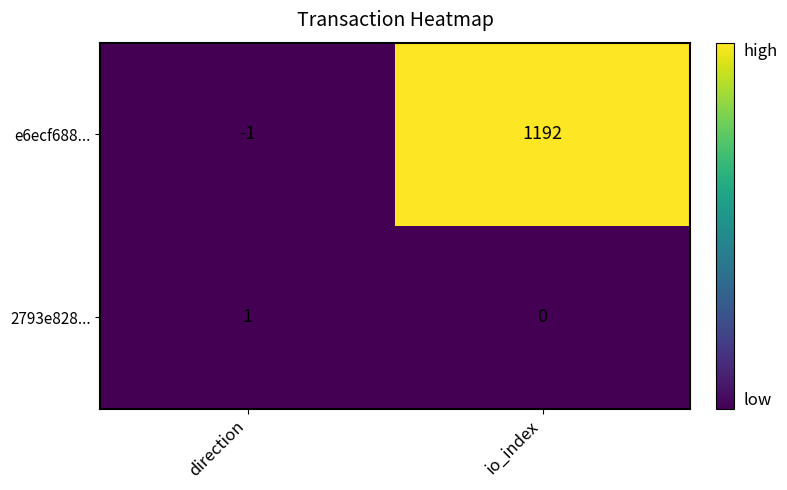

Which series has the largest total across all categories?

e6ecf688...